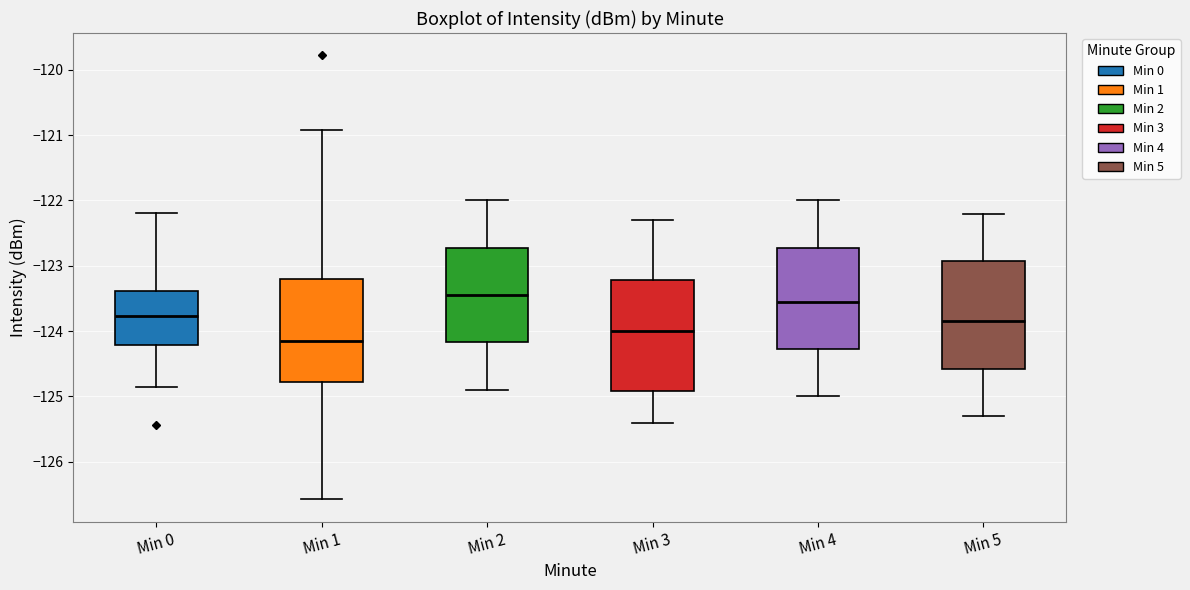

Where does the median line of the box for Min 0 sit on the y-axis? The values are not printed on the chart, so give them approximately, as read against the axis.

-123.8